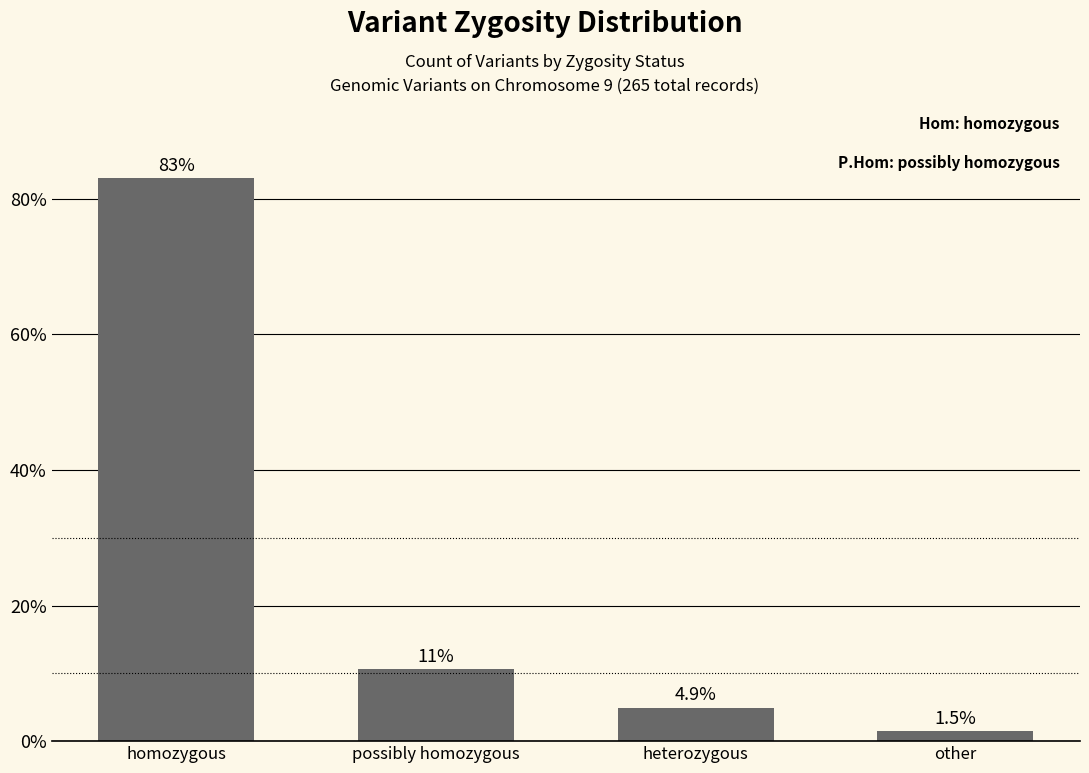

Where does the data first go above 10?

homozygous